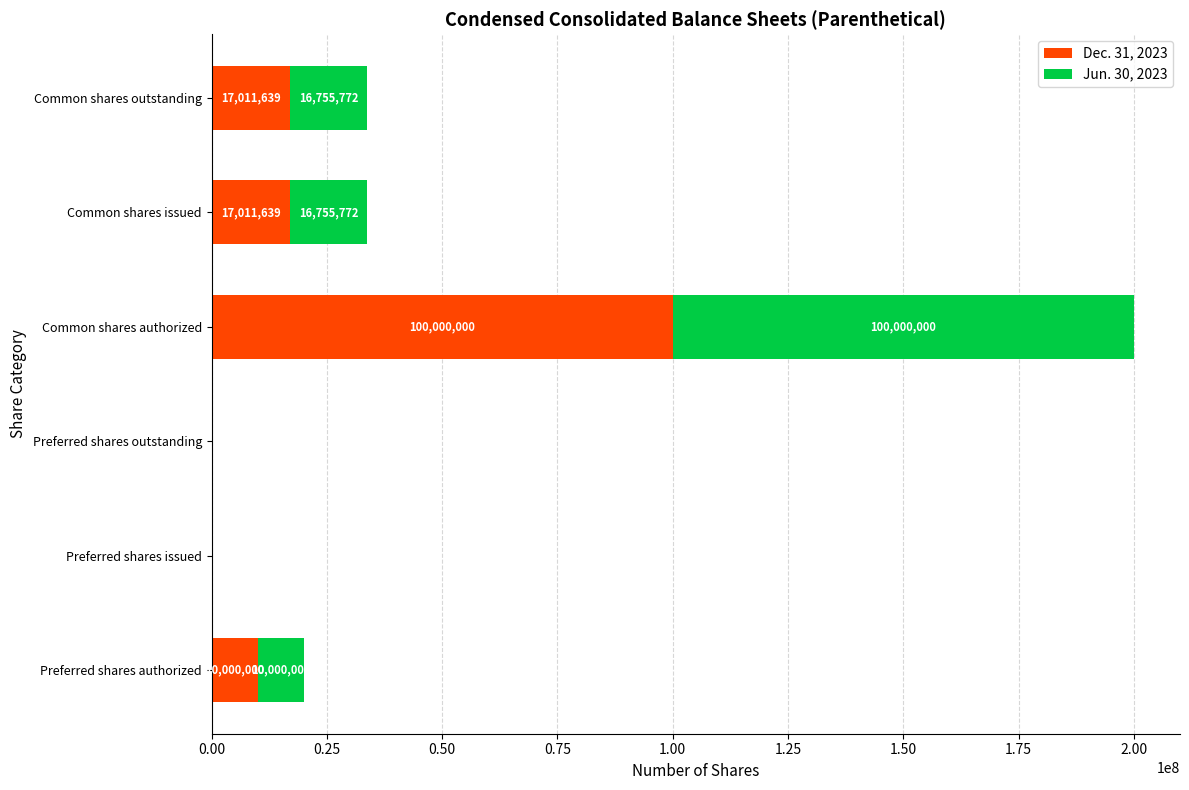

How many categories are shown in the chart?

6